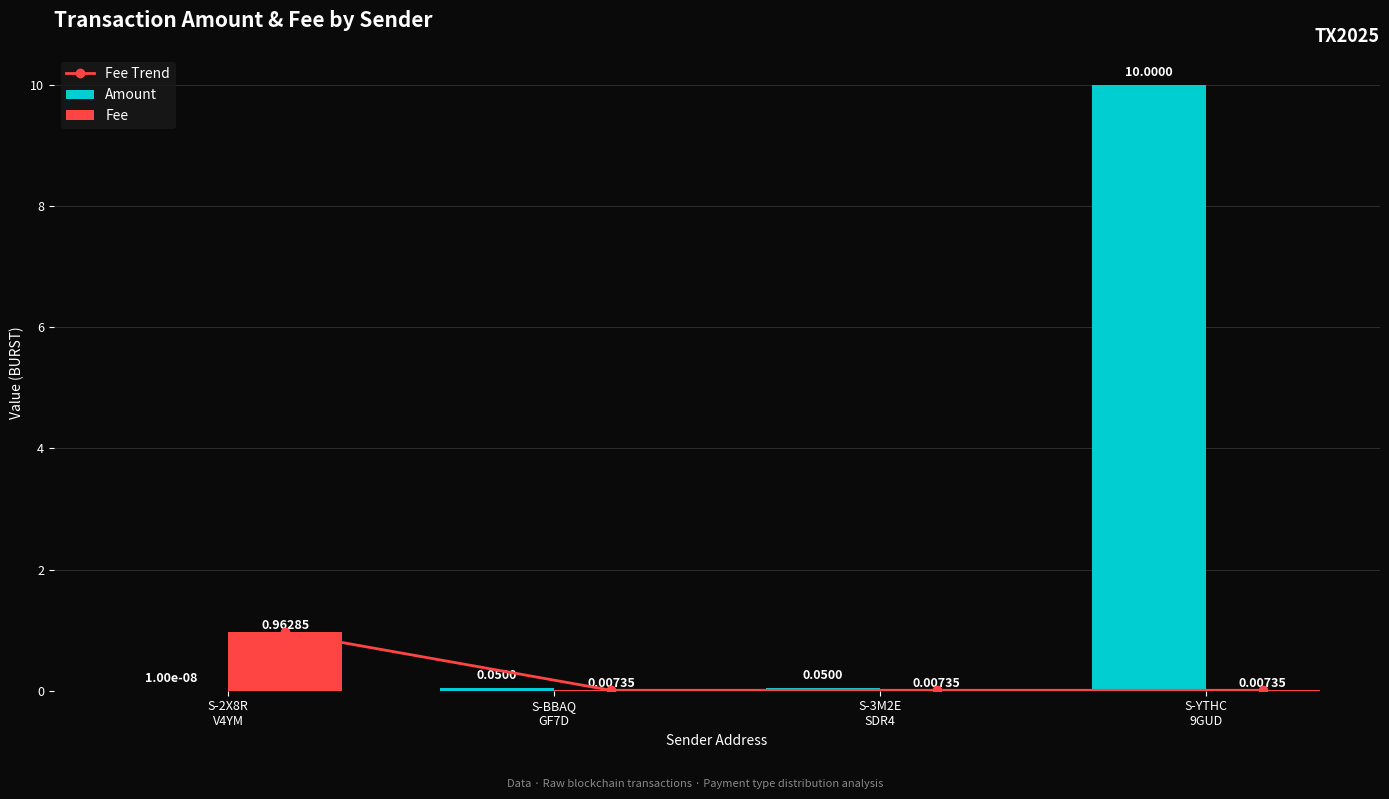

Which label corresponds to the smallest value in the chart?

S-2X8R
V4YM